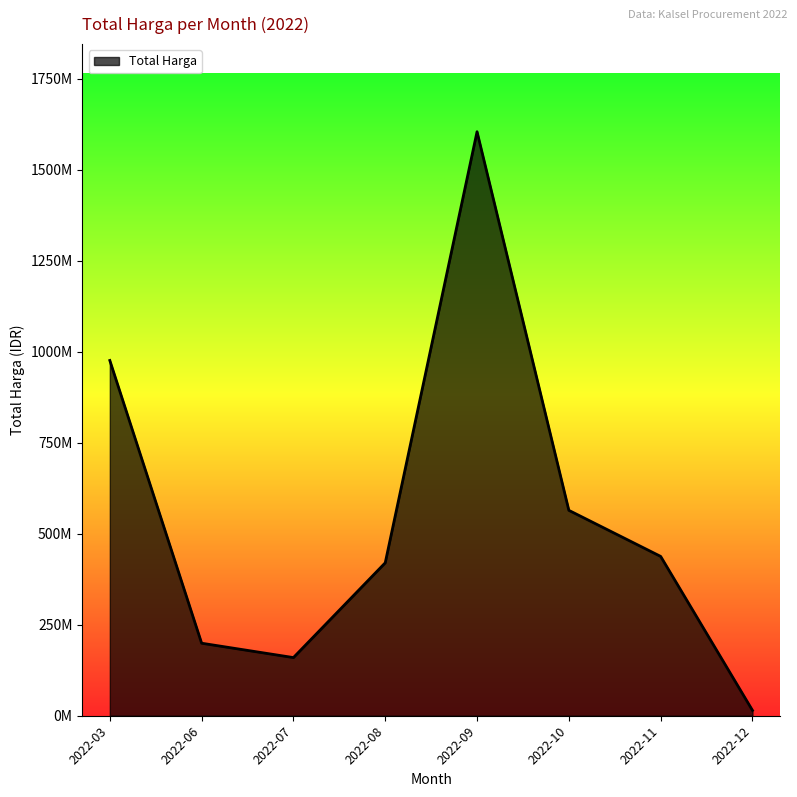

At which category does the data reach its first local valley?

2022-07